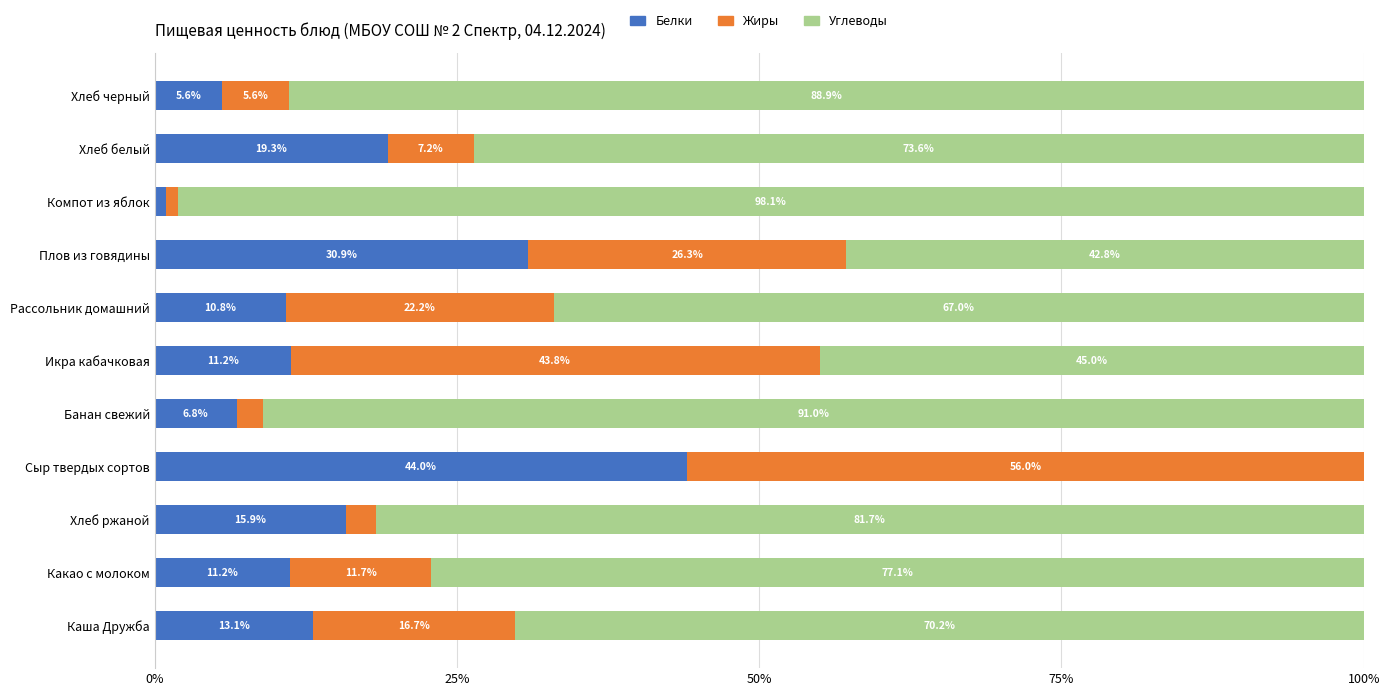

True or false: Белки has a value of 11.2 at Какао с молоком.

True